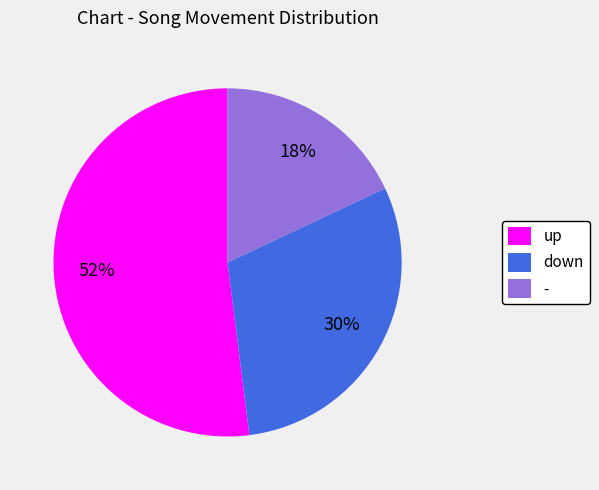

Which category has the biggest portion of the pie?

up